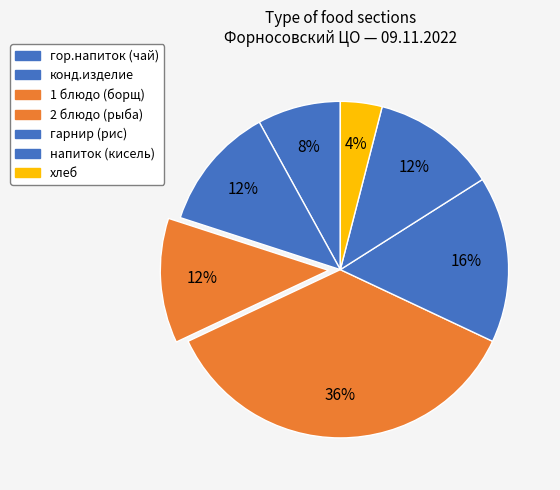

Which category has the smallest portion of the pie?

хлеб